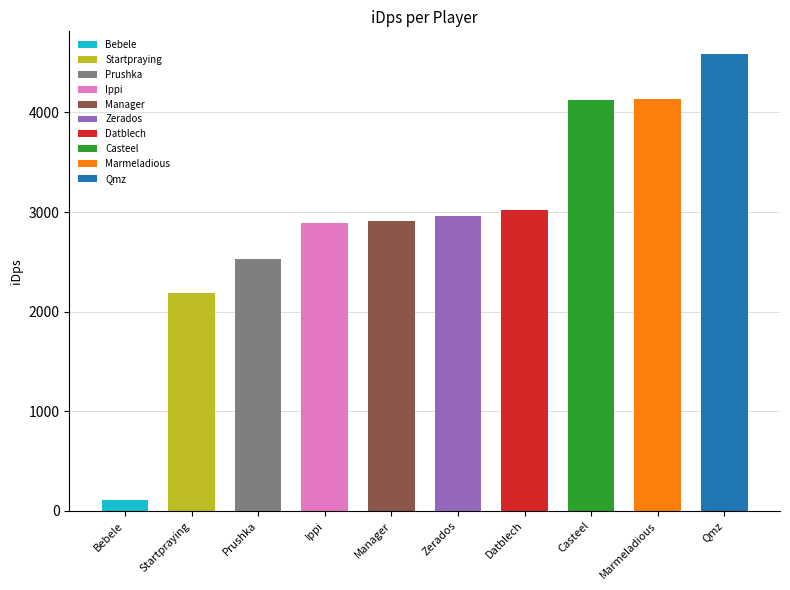

True or false: the data shows 3864.1 at Manager.

False